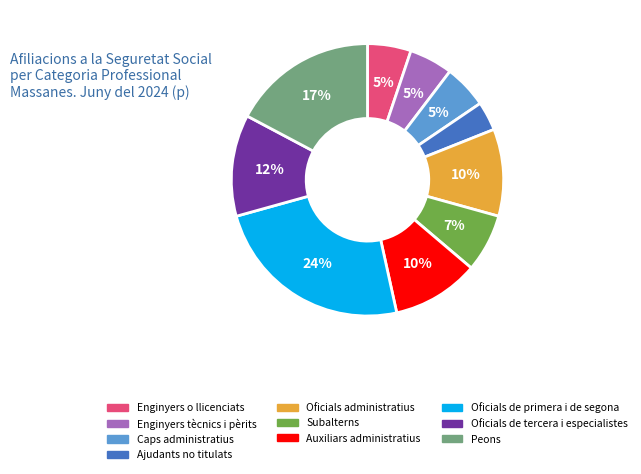

The Oficials administratius slice represents 10% of the pie. True or false?

True